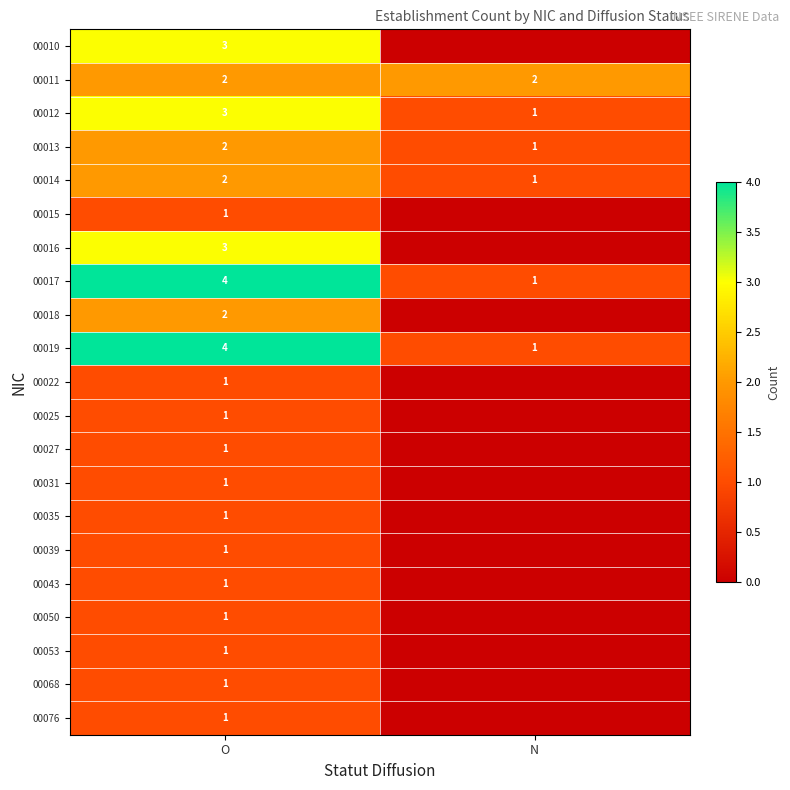

Where is 00014 nearest to the value 1?

N